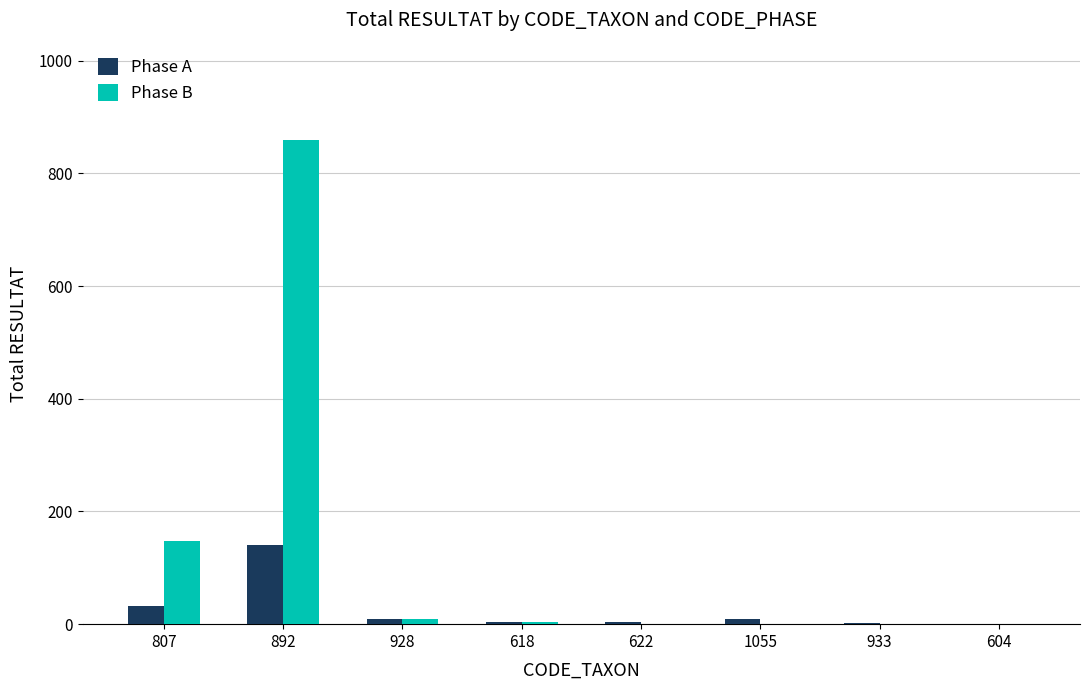

Which category has the highest value across all series?

892